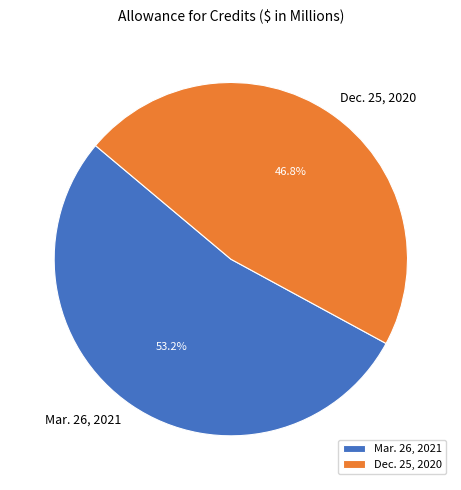

To the nearest percent, what is the average slice percentage?

50%